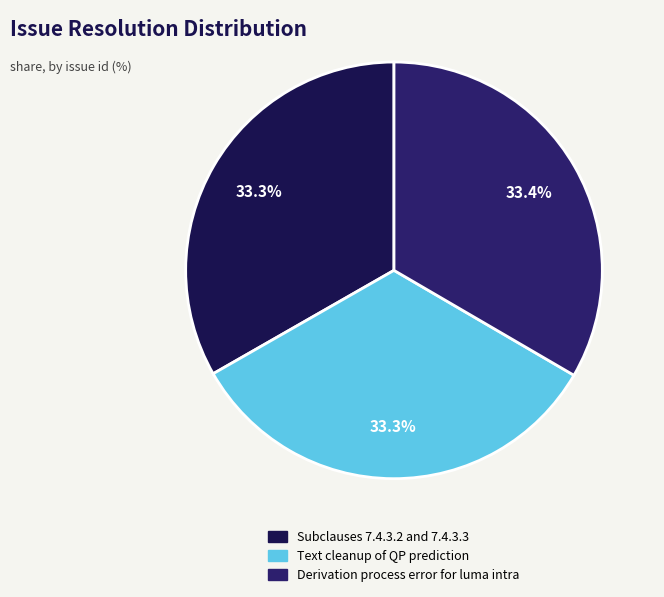

What percentage is NOT represented by Derivation process error for luma intra?

66.6%